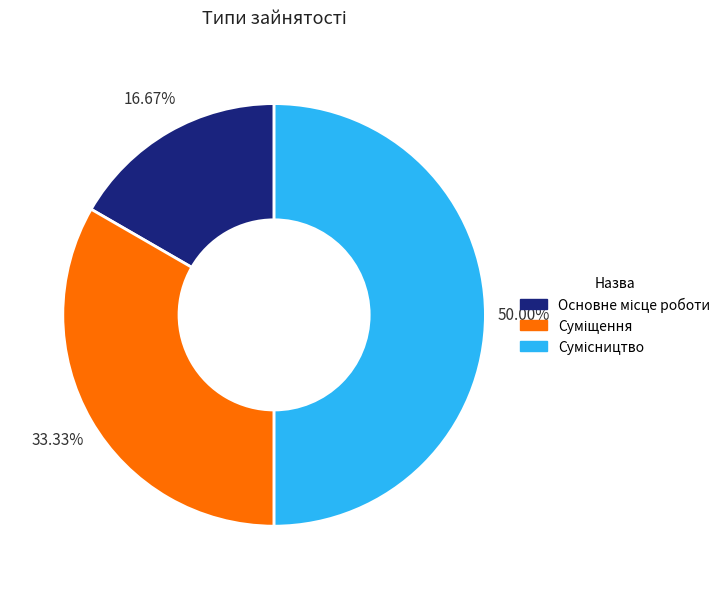

What is the change in value from Основне місце роботи to Сумісництво?

+2